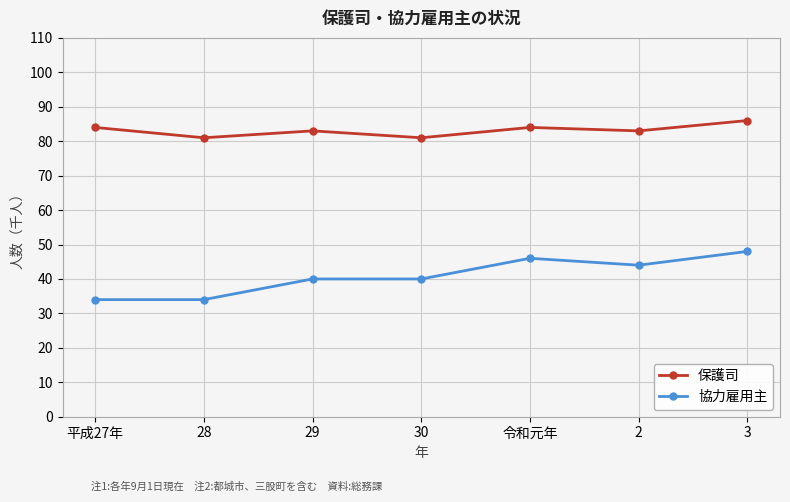

What is the value of the 保護司 point at the 6th from the left?

83